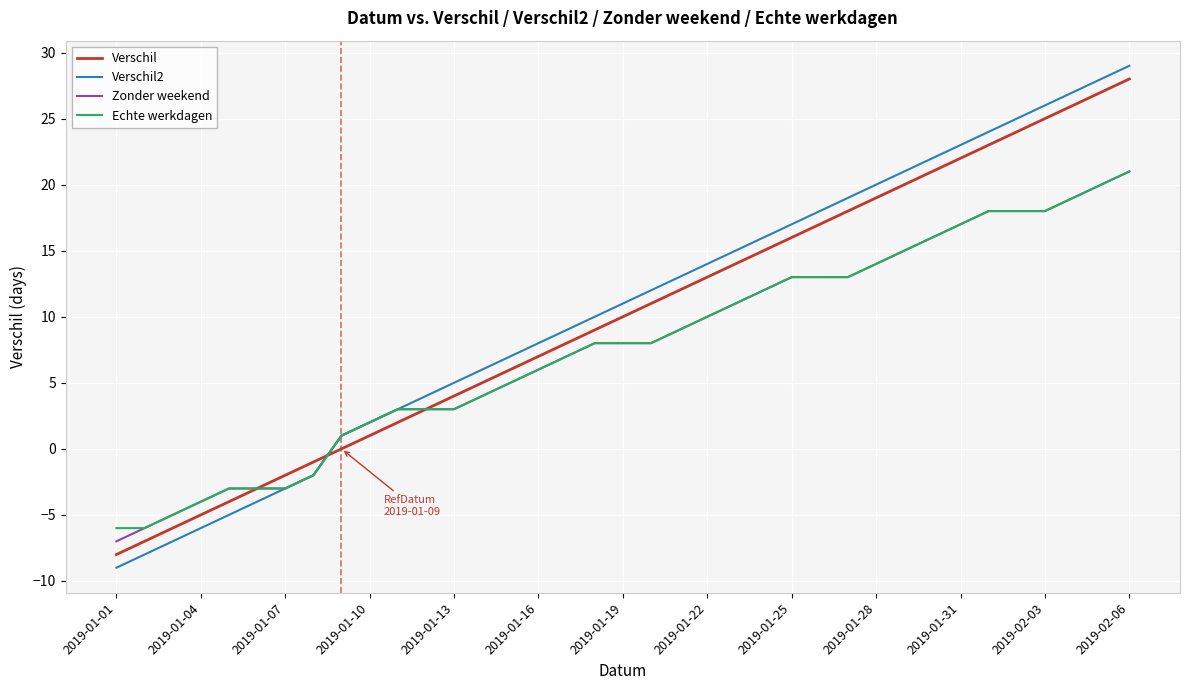

Does the chart have visible grid lines?

Yes